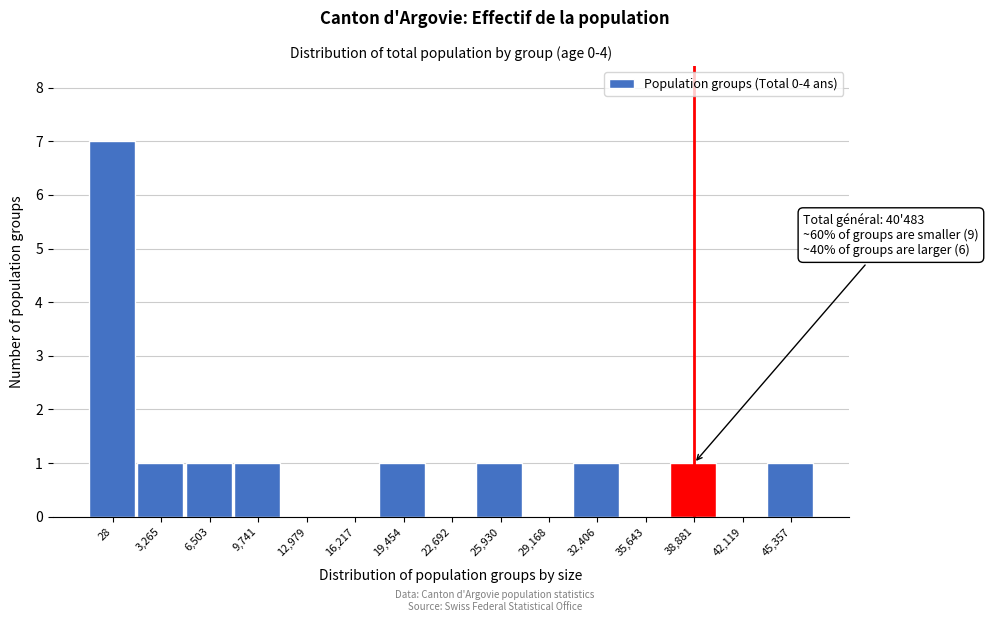

Reading left to right, list all the values displayed in this chart.

28=7	3,265=1	6,503=1	9,741=1	12,979=0	16,217=0	19,454=1	22,692=0	25,930=1	29,168=0	32,406=1	35,643=0	38,881=1	42,119=0	45,357=1